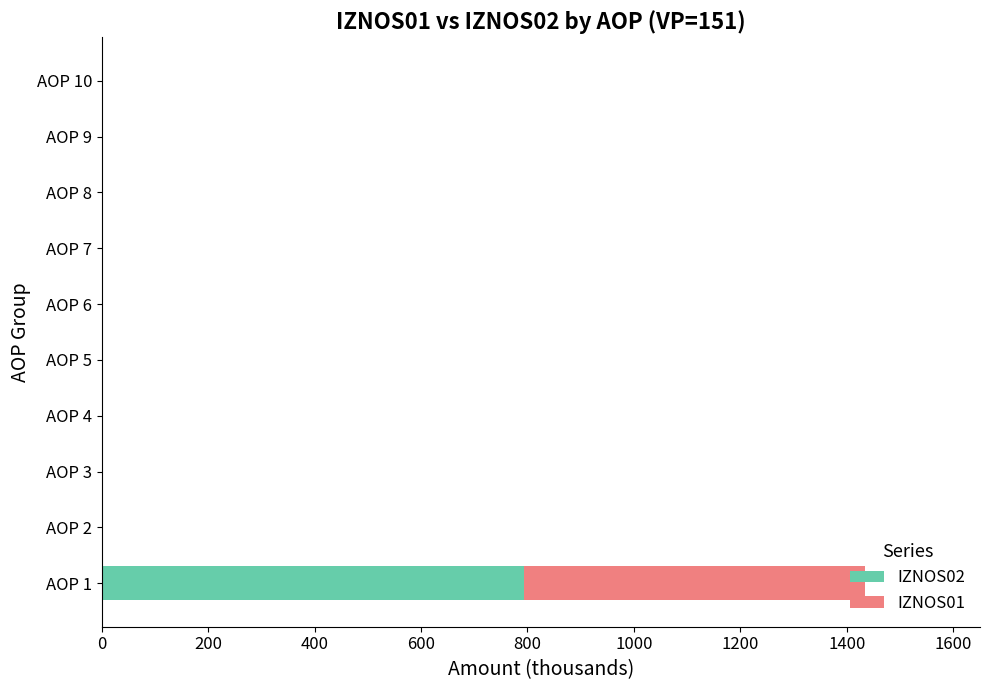

What is the highest value of the IZNOS02 series?

794.0